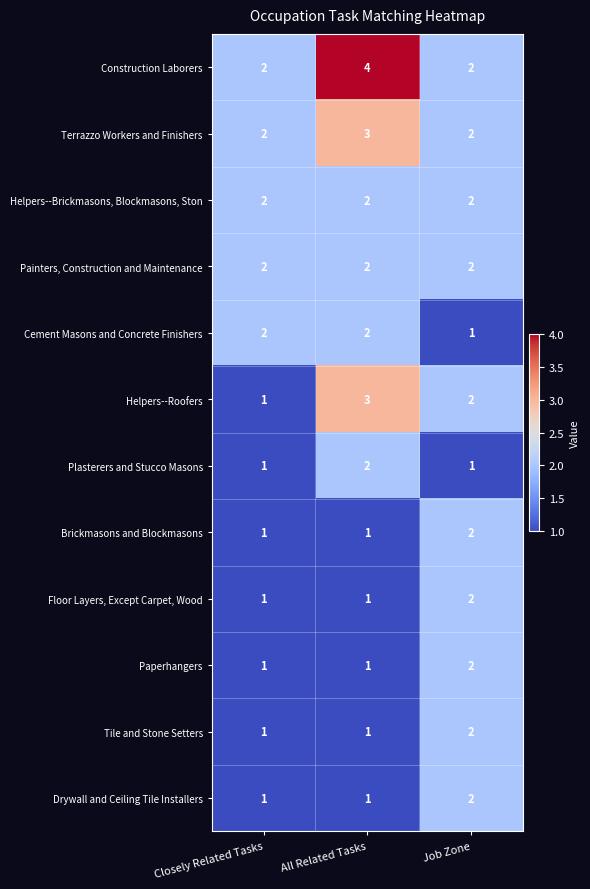

Which label corresponds to the largest value in the chart?

All Related Tasks